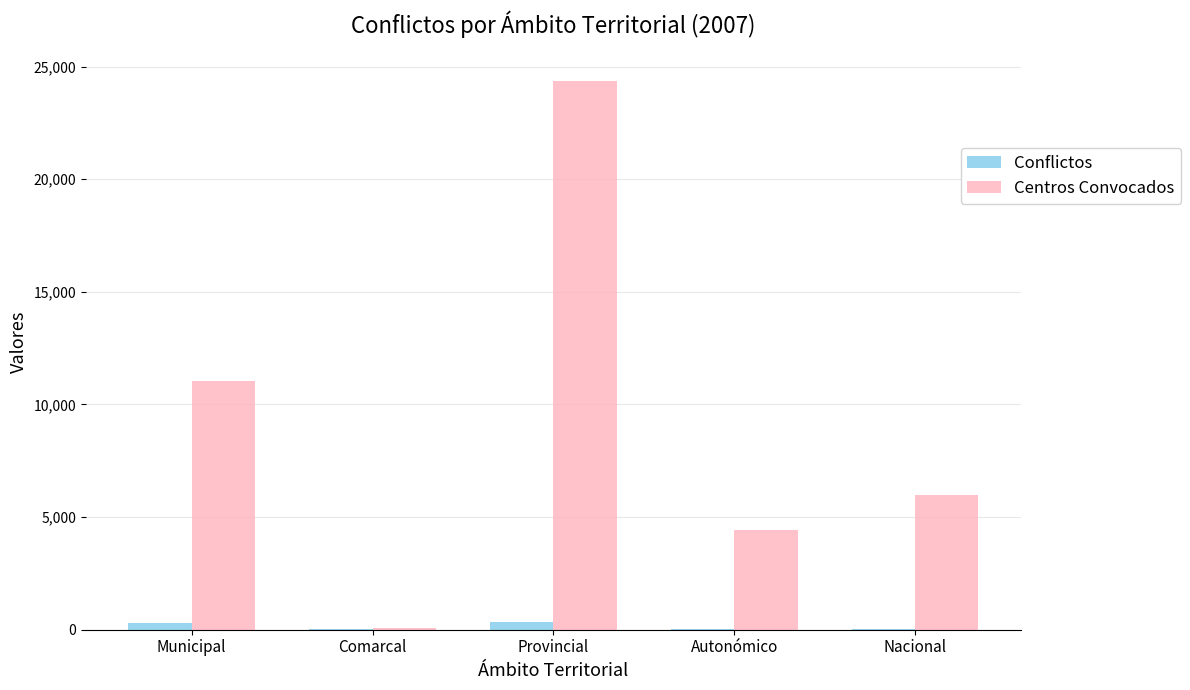

Between Provincial and Autonómico, which series saw the biggest shift?

Centros Convocados